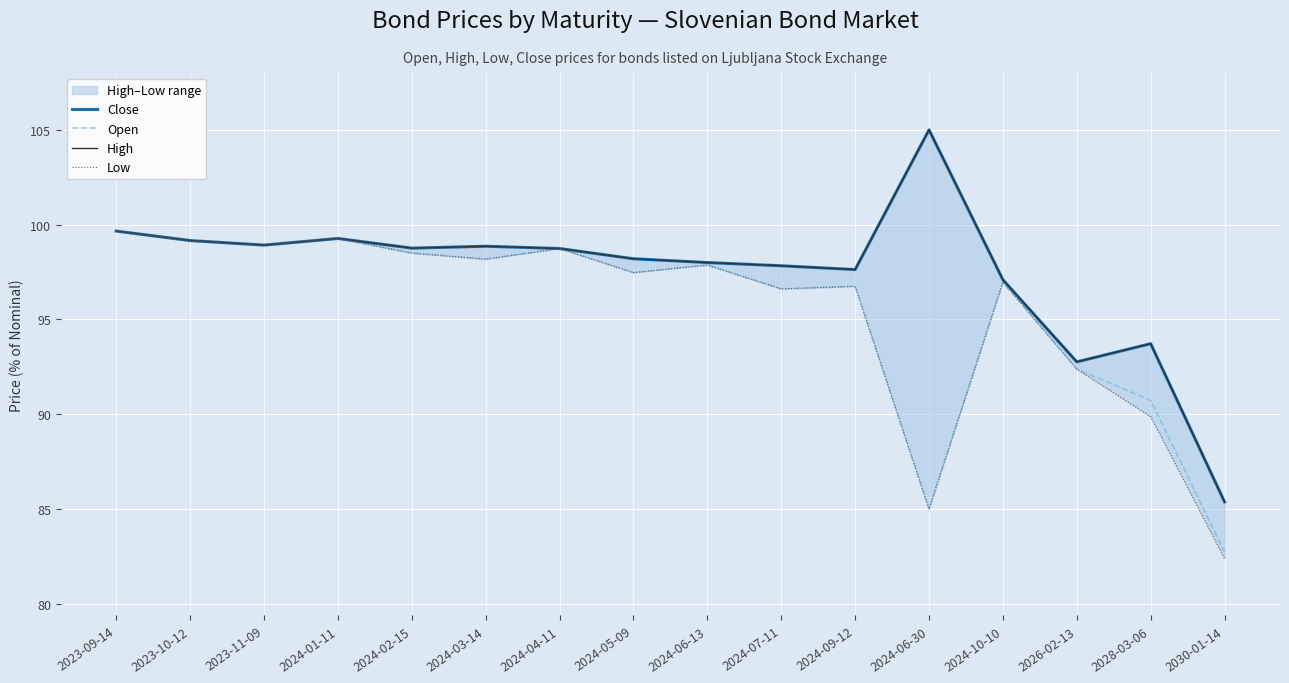

What is the sum of all High values?

1559.0